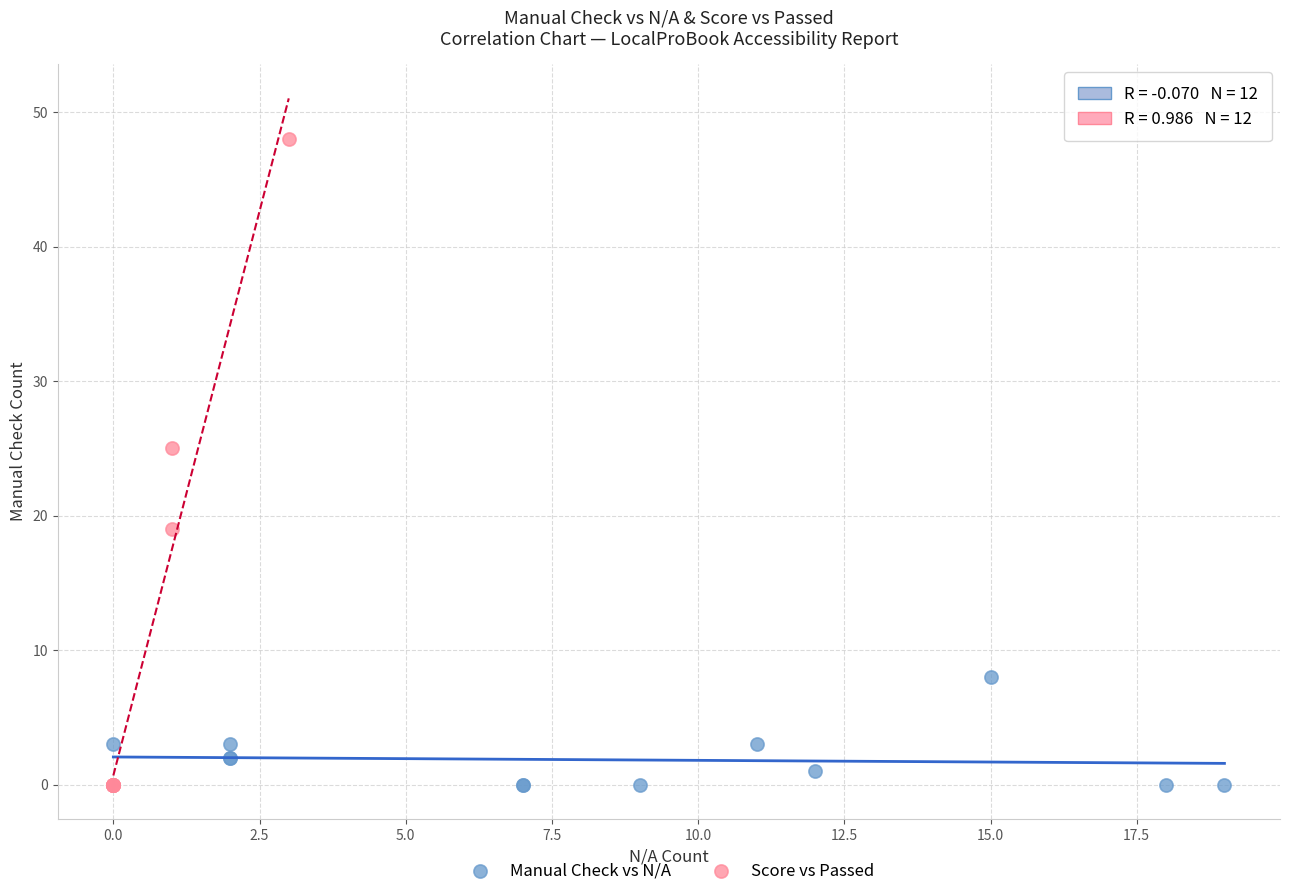

Which series reaches the maximum Y coordinate?

Score vs Passed